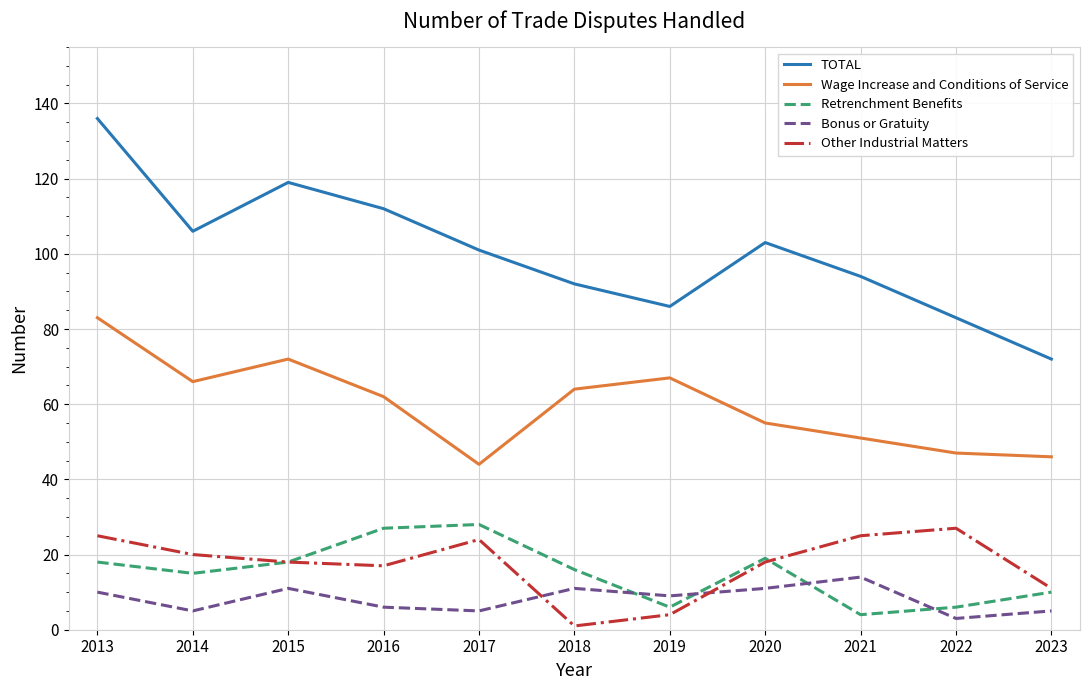

At which label does Other Industrial Matters reach its peak?

2022